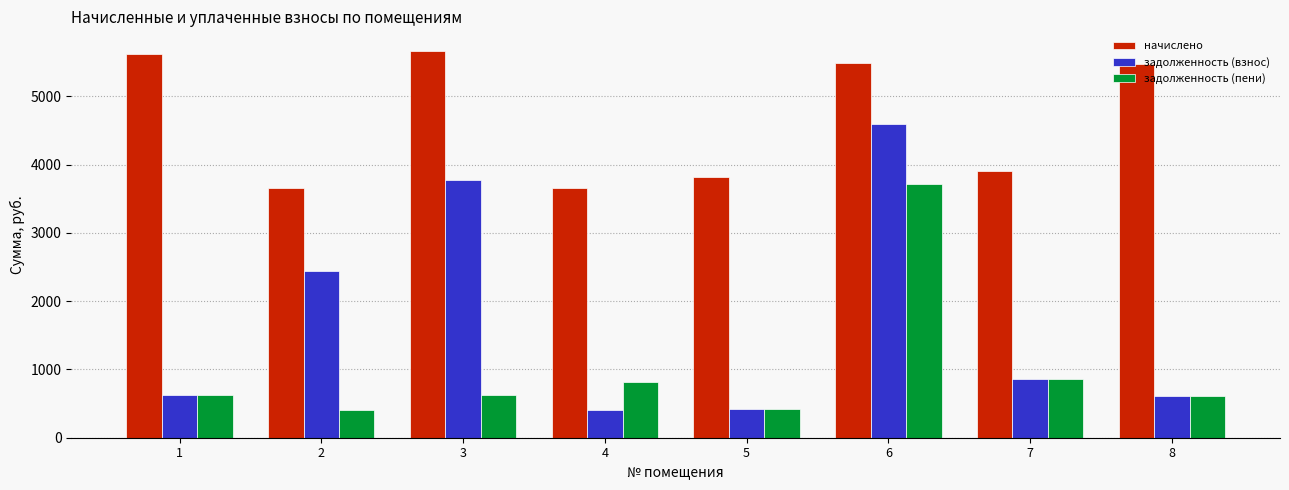

Which series has the largest range (max minus min)?

задолженность (взнос)